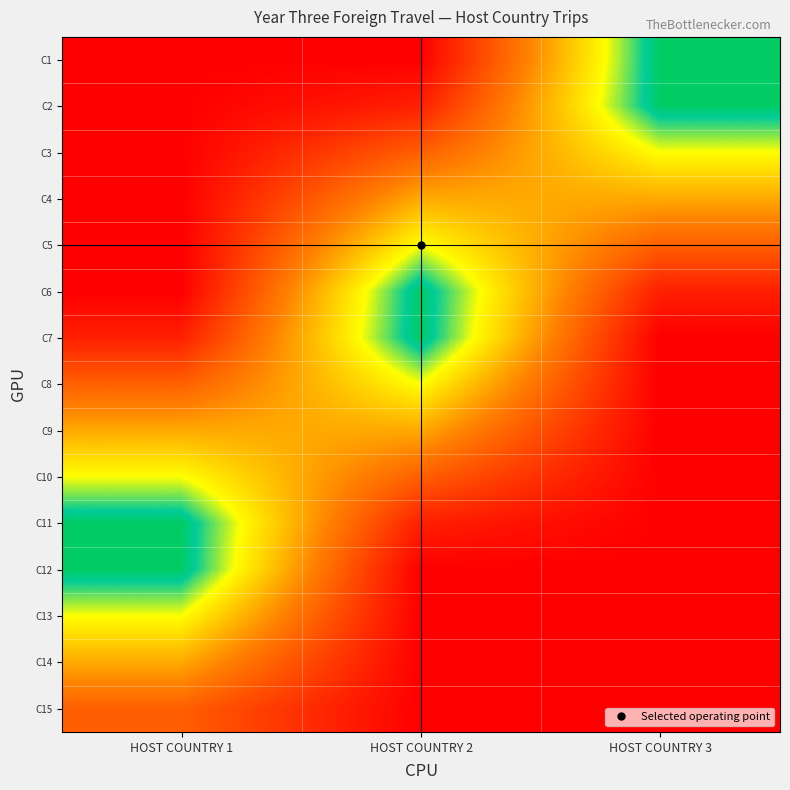

How many distinct data groups are displayed?

15